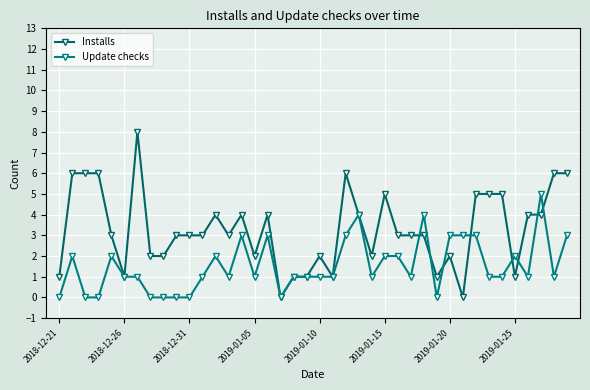

After their last crossing, which series has the higher values: Installs or Update checks?

Installs